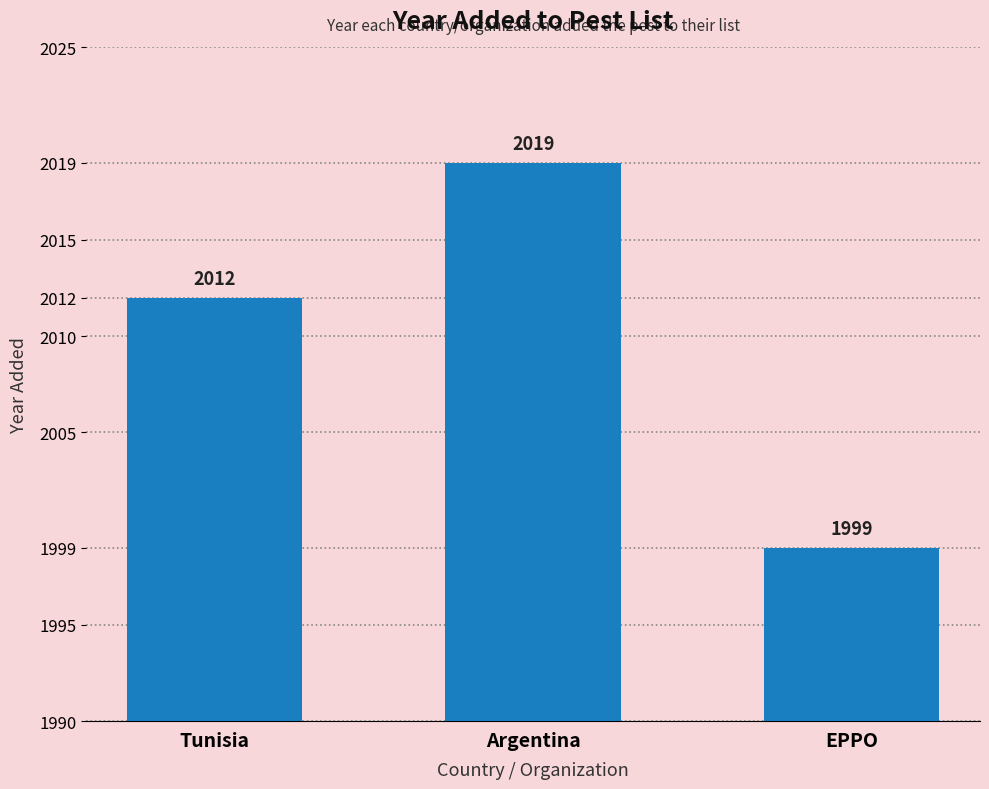

What is the maximum value shown in the chart?

2019